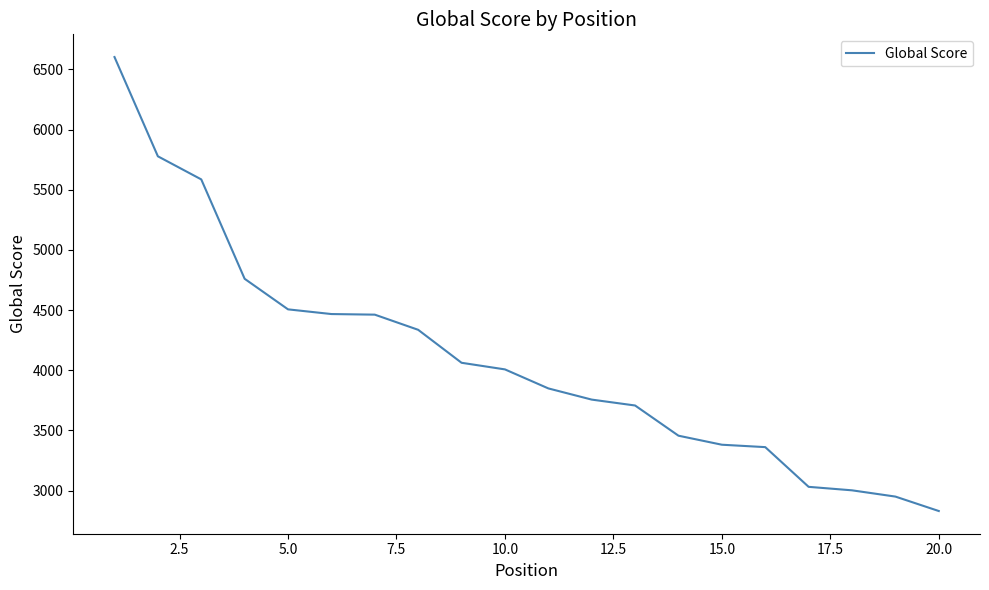

What is the difference between the maximum and minimum values?

3773